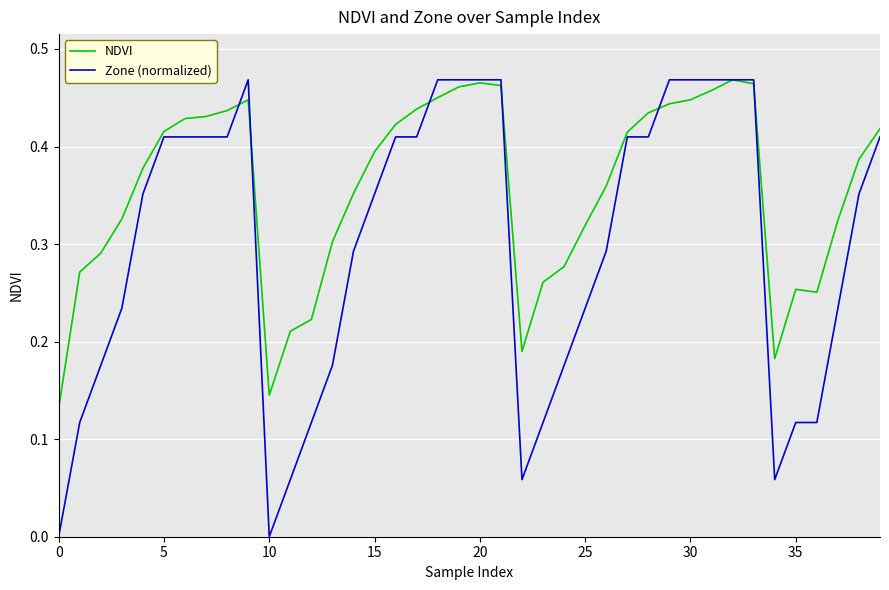

Which series has the largest total across all categories?

NDVI